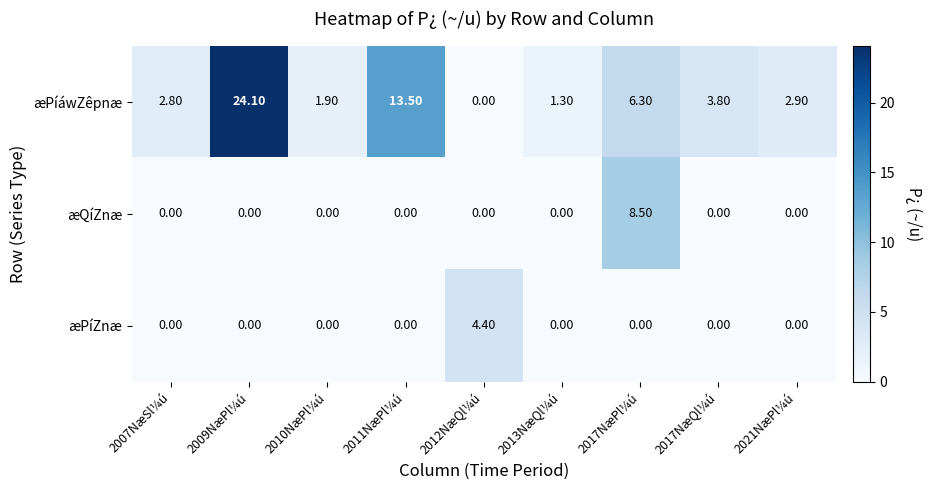

How many values in the æPíZnæ series exceed 0?

1